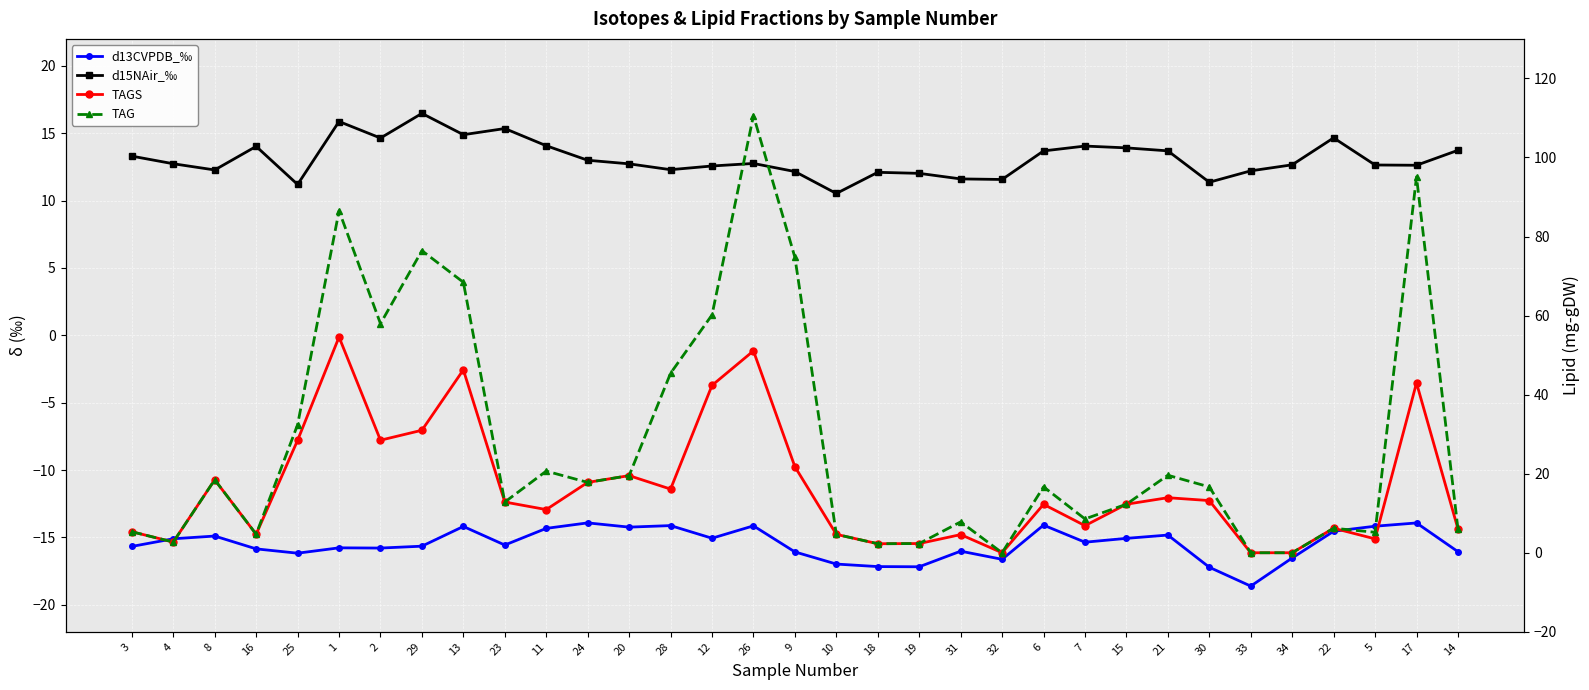

Reading left to right, extract all data points from this chart.

d13CVPDB_‰: 3=-15.7	4=-15.1	8=-14.9	16=-15.8	25=-16.2	1=-15.8	2=-15.8	29=-15.6	13=-14.2	23=-15.6	11=-14.3	24=-13.9	20=-14.2	28=-14.1	12=-15.1	26=-14.1	9=-16.1	10=-17.0	18=-17.2	19=-17.2	31=-16.0	32=-16.6	6=-14.1	7=-15.4	15=-15.1	21=-14.8	30=-17.2	33=-18.6	34=-16.5	22=-14.5	5=-14.2	17=-13.9	14=-16.1
d15NAir_‰: 3=13.3	4=12.7	8=12.3	16=14.0	25=11.2	1=15.9	2=14.6	29=16.5	13=14.9	23=15.3	11=14.1	24=13.0	20=12.7	28=12.3	12=12.6	26=12.8	9=12.2	10=10.5	18=12.1	19=12.0	31=11.6	32=11.6	6=13.7	7=14.0	15=13.9	21=13.7	30=11.4	33=12.2	34=12.7	22=14.7	5=12.6	17=12.6	14=13.7
TAGS: 3=5.3	4=2.7	8=18.5	16=4.7	25=28.4	1=54.6	2=28.5	29=31.0	13=46.3	23=12.8	11=10.9	24=17.8	20=19.5	28=16.1	12=42.3	26=51.1	9=21.8	10=4.7	18=2.3	19=2.3	31=4.6	32=0.0	6=12.3	7=6.9	15=12.3	21=13.9	30=13.2	33=0.0	34=0.0	22=6.2	5=3.5	17=43.0	14=6.0
TAG: 3=5.3	4=2.7	8=18.5	16=4.7	25=32.4	1=86.5	2=58.0	29=76.4	13=68.4	23=12.8	11=20.7	24=17.8	20=19.5	28=45.4	12=60.2	26=110.6	9=74.7	10=4.7	18=2.3	19=2.3	31=7.8	32=0.0	6=16.7	7=8.6	15=12.3	21=19.6	30=16.7	33=0.0	34=0.0	22=6.2	5=5.2	17=95.1	14=6.0